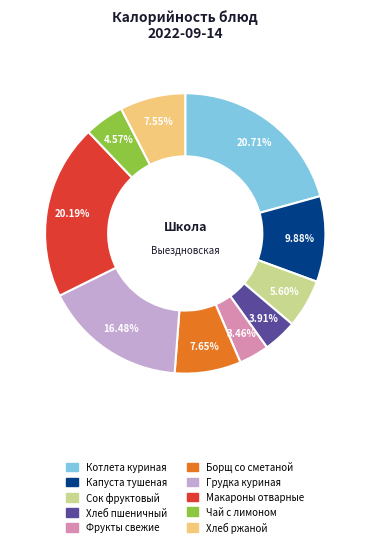

What is the largest slice in the pie chart?

Котлета куриная